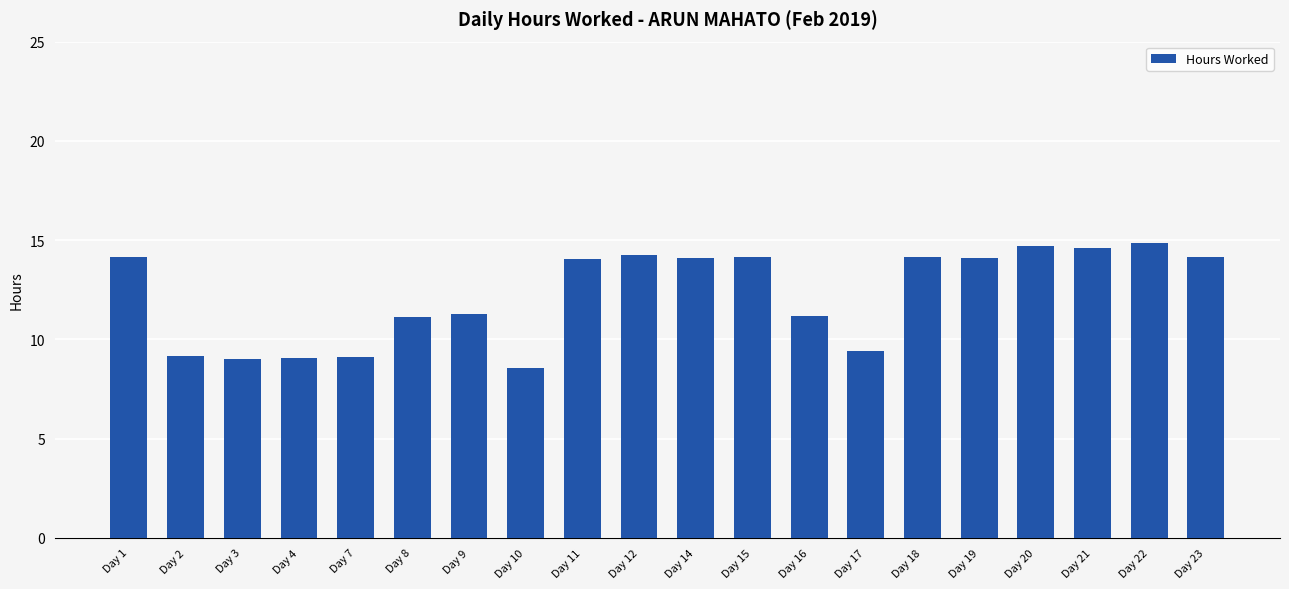

How many categories are shown in the chart?

20